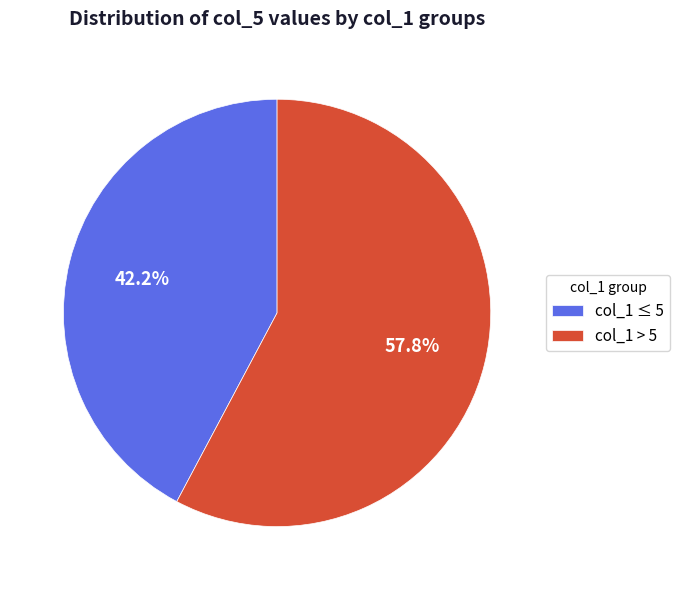

Which slice is the largest?

col_1 > 5